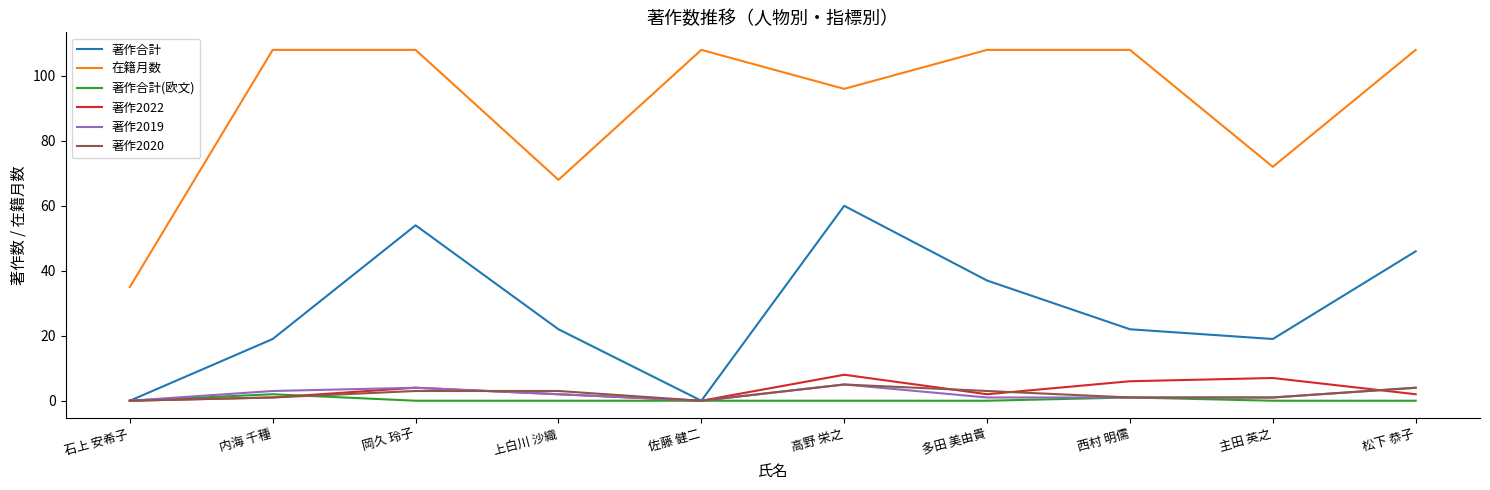

True or false: 著作2022 has a value of 6 at 西村 明儒.

True